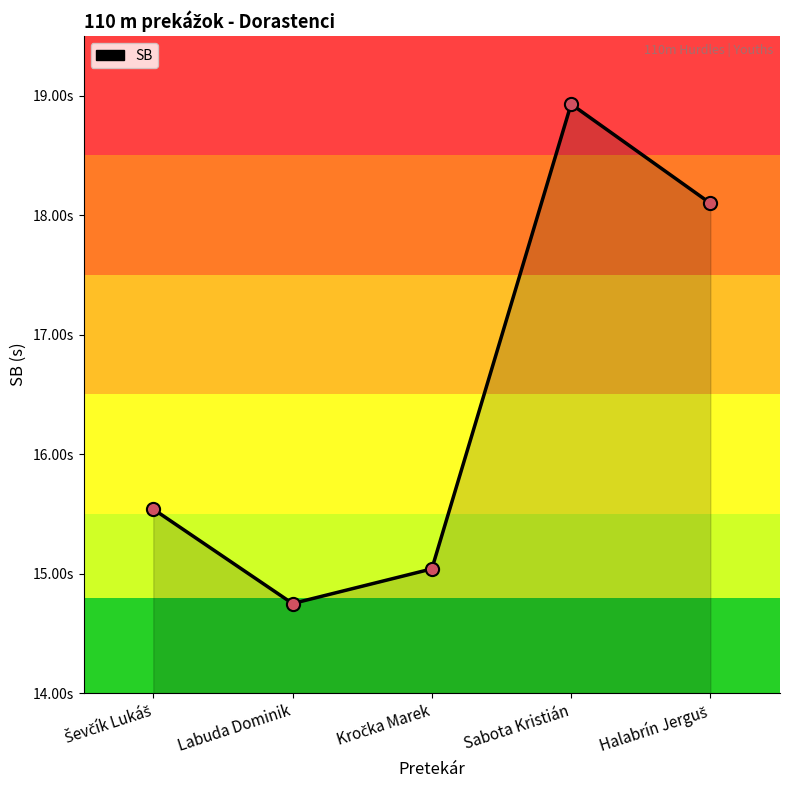

Approximately how many times larger is the value at Sabota Kristián compared to Kročka Marek?

1.3